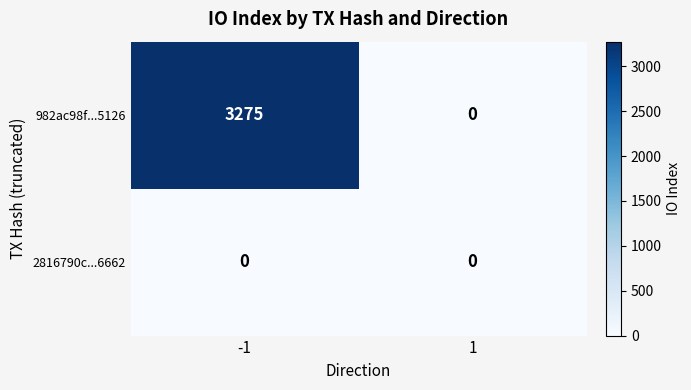

At -1, list the series in order from largest to smallest.

982ac98f...5126, 2816790c...6662